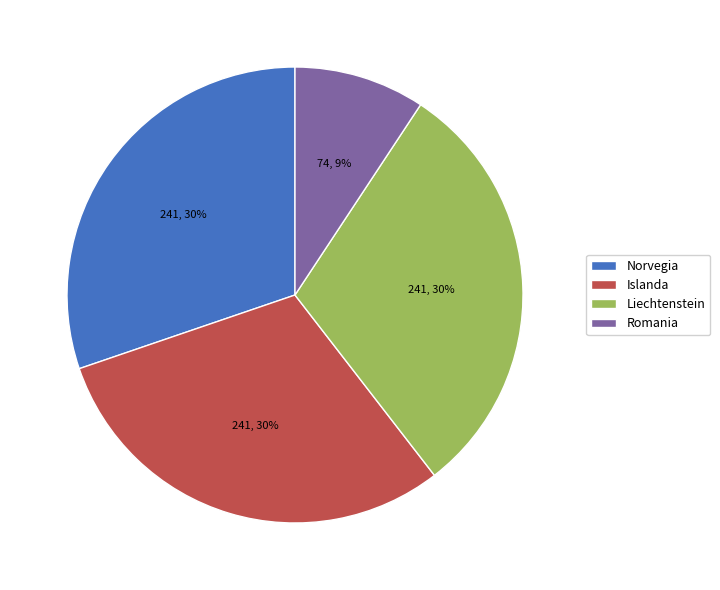

Do Romania and Liechtenstein together represent more than half of the pie?

No